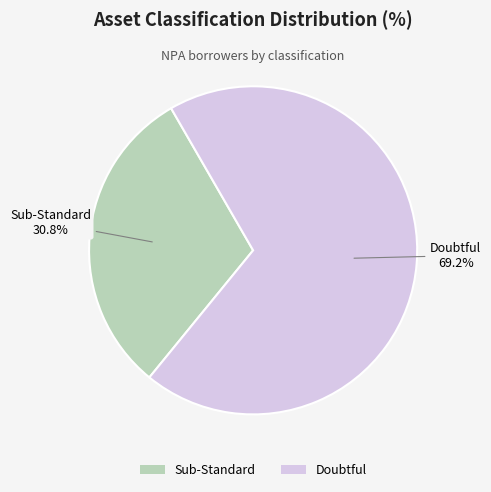

Does any single category account for the majority?

Yes